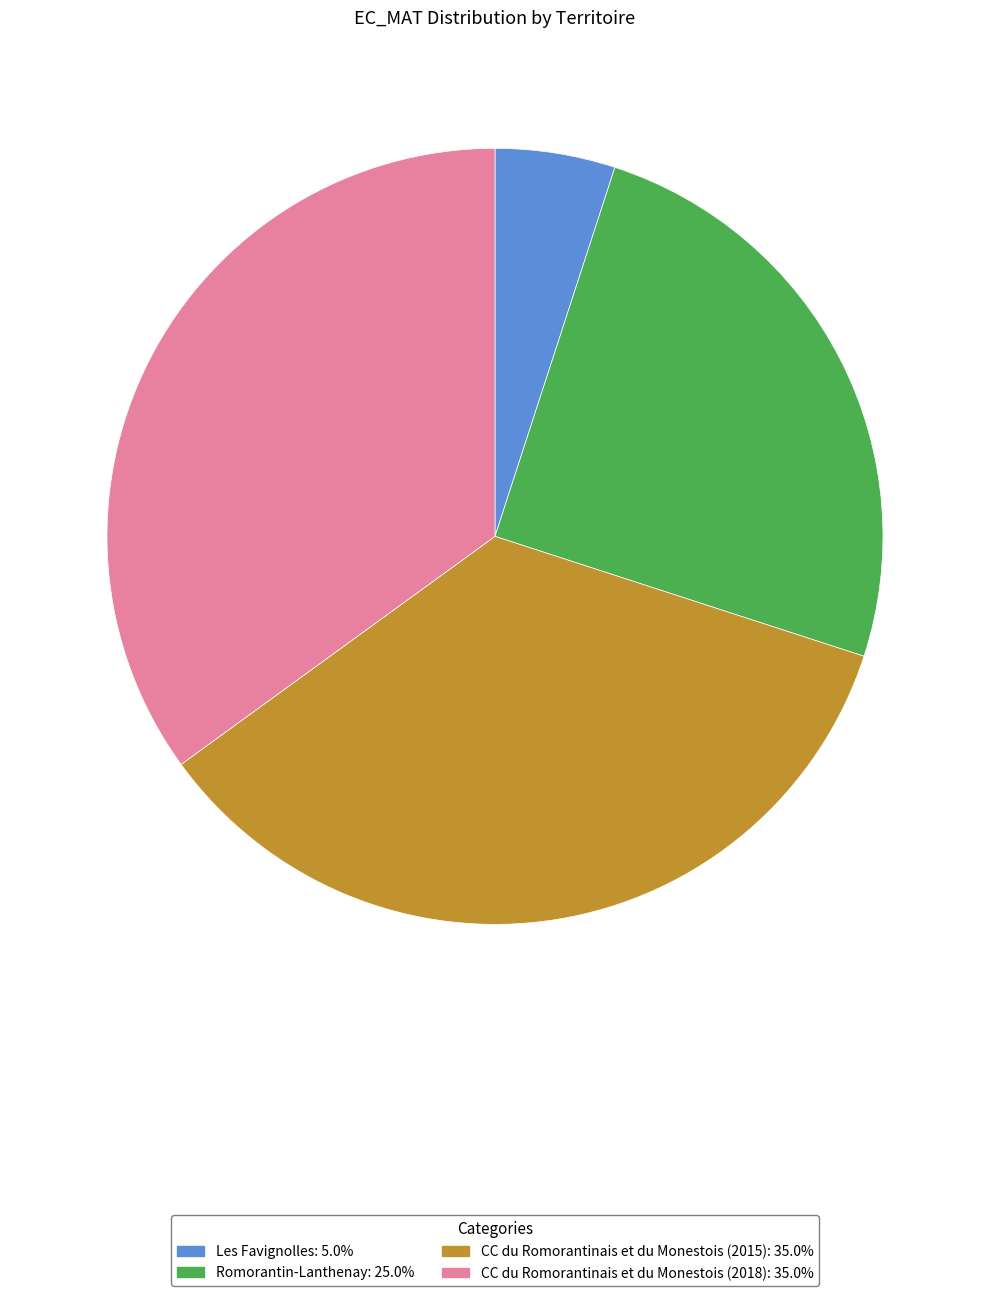

How many segments does this pie chart have?

4